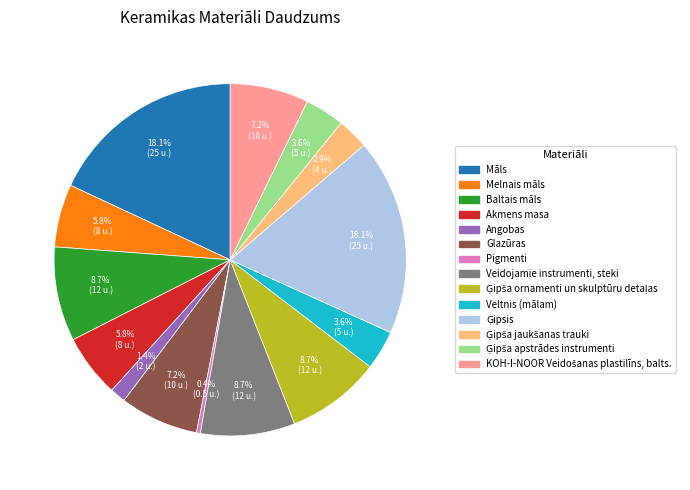

The Veltnis (mālam) slice represents 13% of the pie. True or false?

False